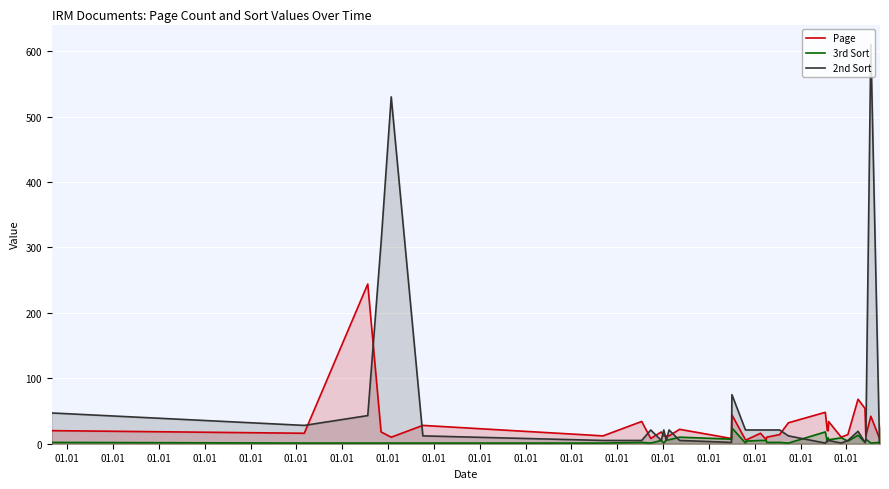

Which series has the largest total across all categories?

2nd Sort